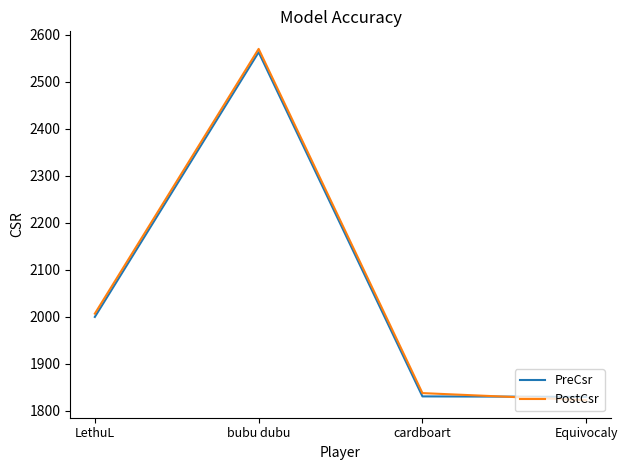

Is this an area chart (filled region under the line)?

No